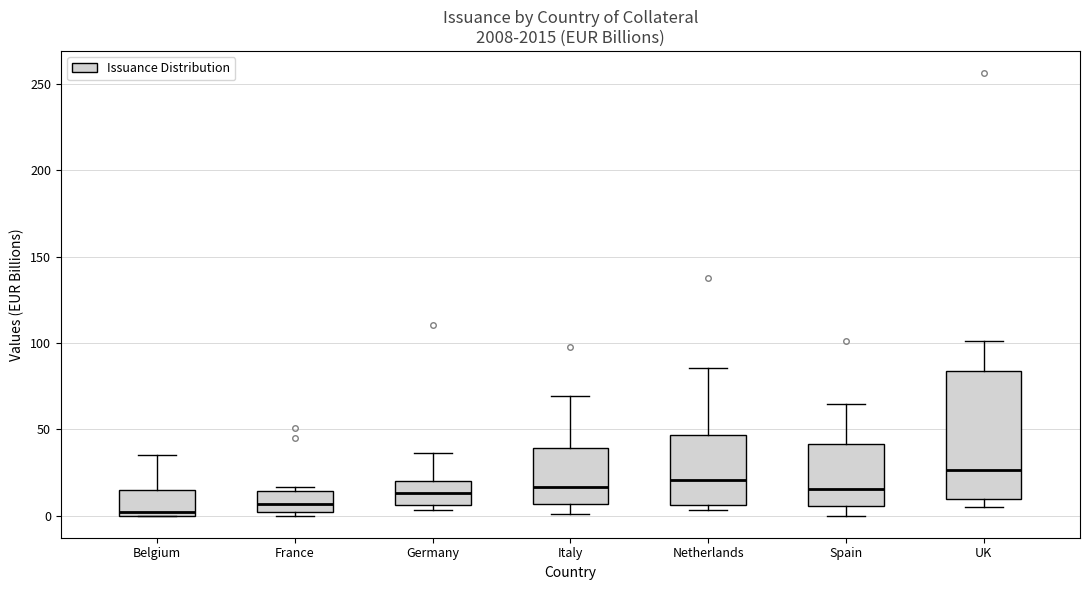

Reading left to right, read every box against the y-axis: the position of its median line, the range the box covers, and the ends of its whiskers. The values are not printed on the chart, so give them approximately, as read against the axis.

Belgium: median 0 (just above the box's lower edge), box 0 to 15, whiskers 0 to 35
France: median 5, box 0 to 15, whiskers 0 (just below the box's lower edge) to 15 (just above the box's upper edge)
Germany: median 15, box 5 to 20, whiskers 5 (just below the box's lower edge) to 35
Italy: median 15, box 5 to 40, whiskers 0 to 70
Netherlands: median 20, box 5 to 45, whiskers 5 (just below the box's lower edge) to 85
Spain: median 15, box 5 to 40, whiskers 0 to 65
UK: median 25, box 10 to 85, whiskers 5 to 100